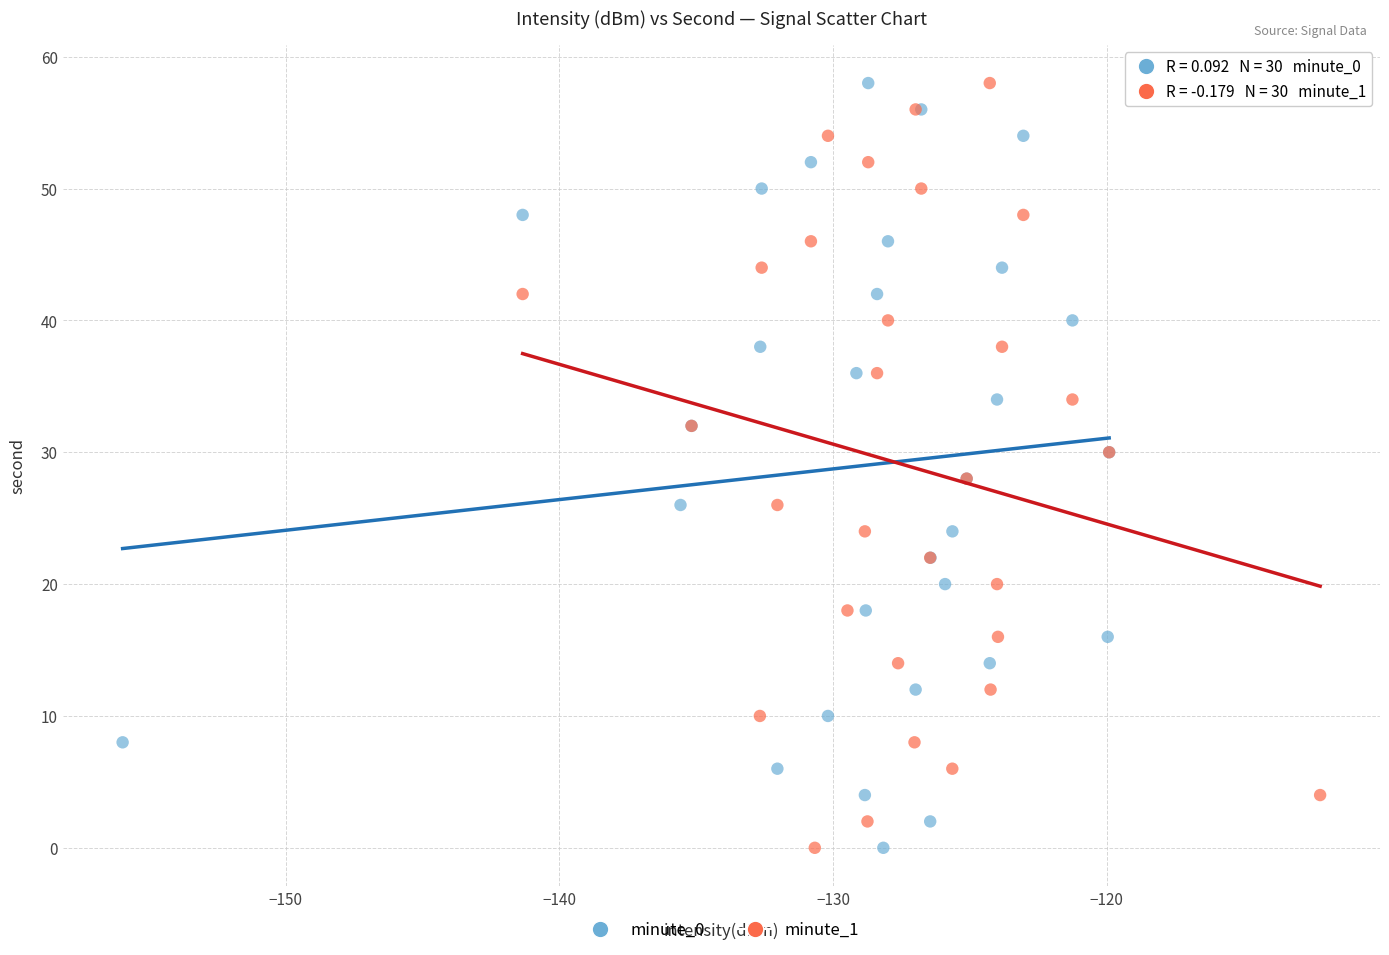

What are all the series names shown in the legend?

minute_0, minute_1